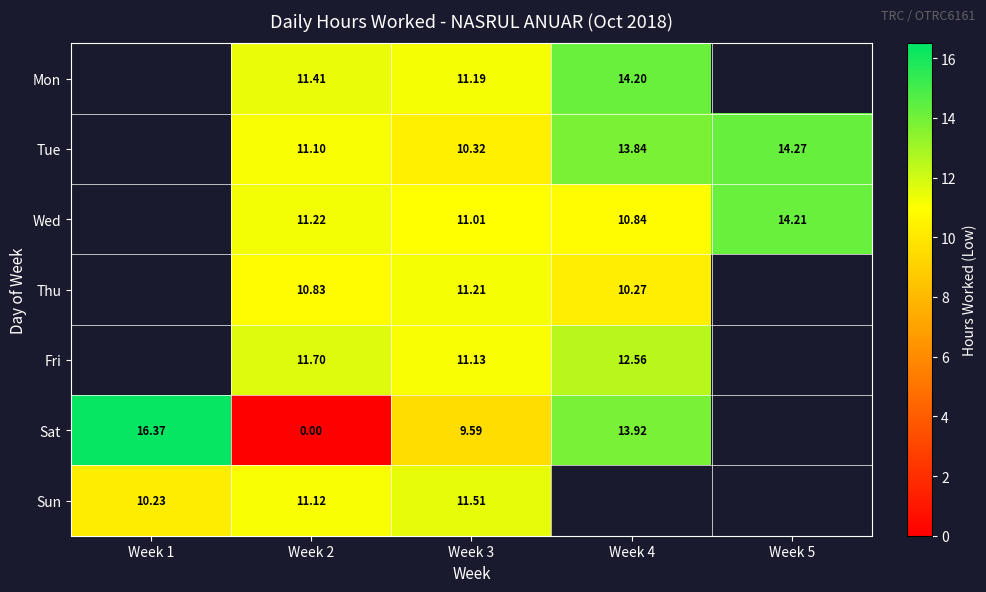

Which series changed the most between Week 2 and Week 3?

Sat